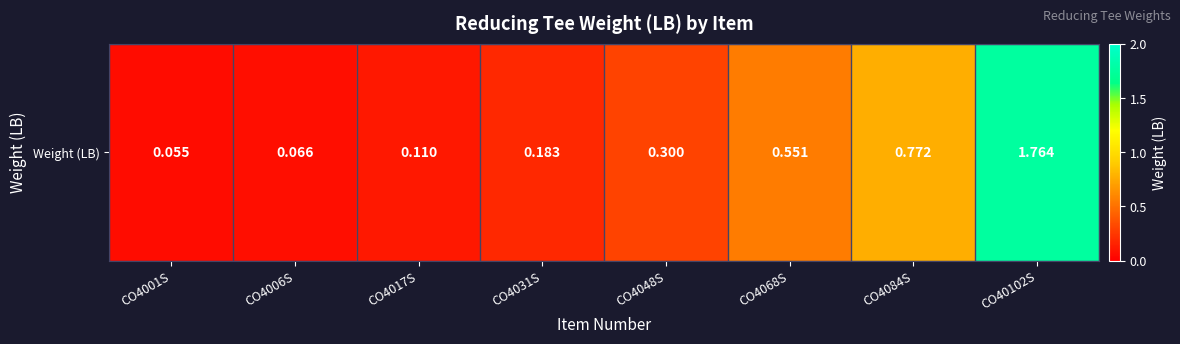

What is the change in value from CO4017S to CO4048S?

+0.2